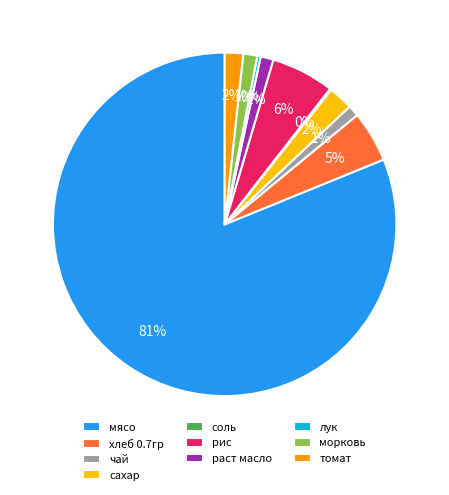

Combined, do мясо and сахар account for over 50%?

Yes